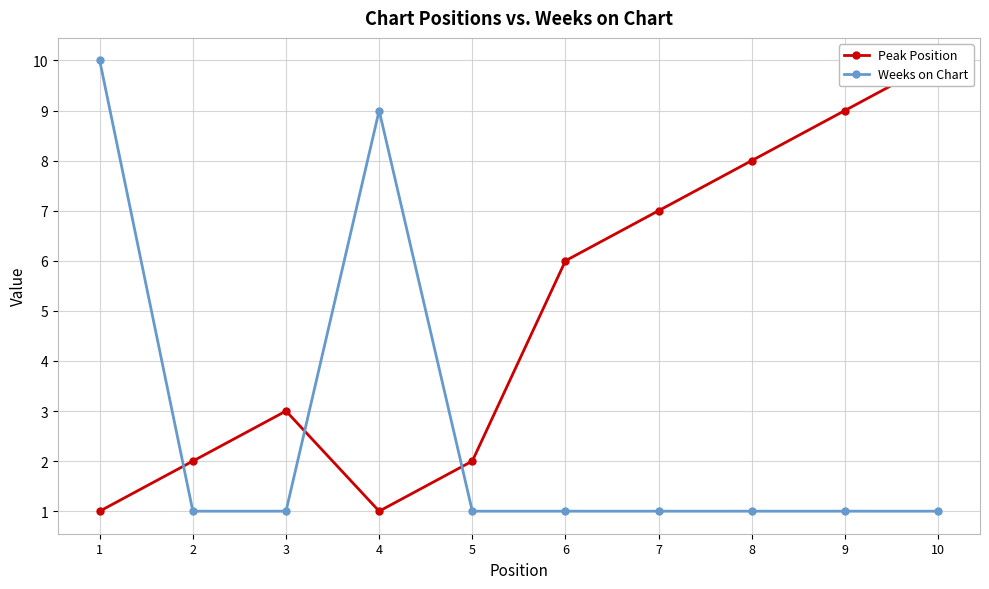

What value does the Weeks on Chart series have at 10?

1